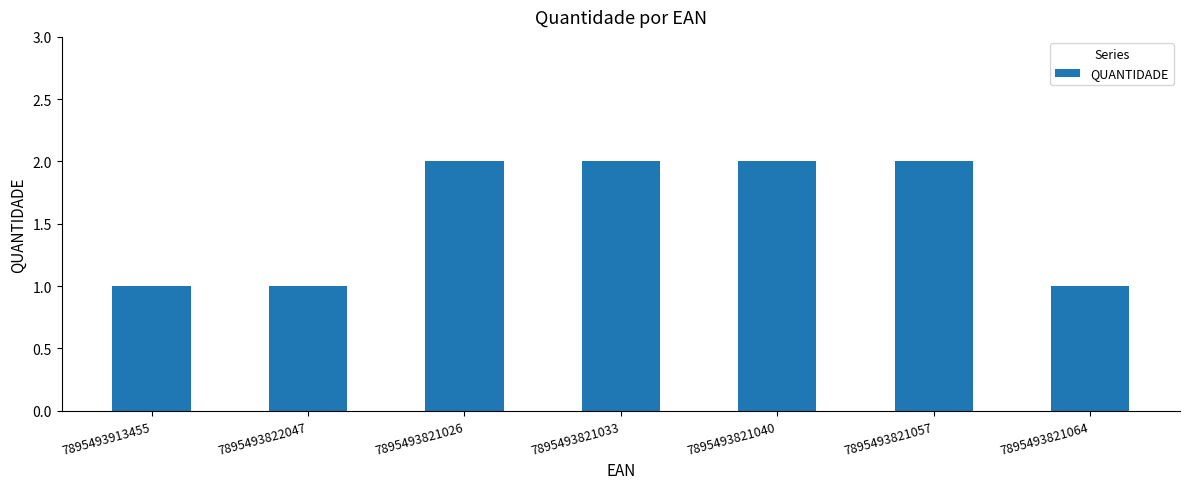

What is the label of the 7th bar from the left?

7895493821064